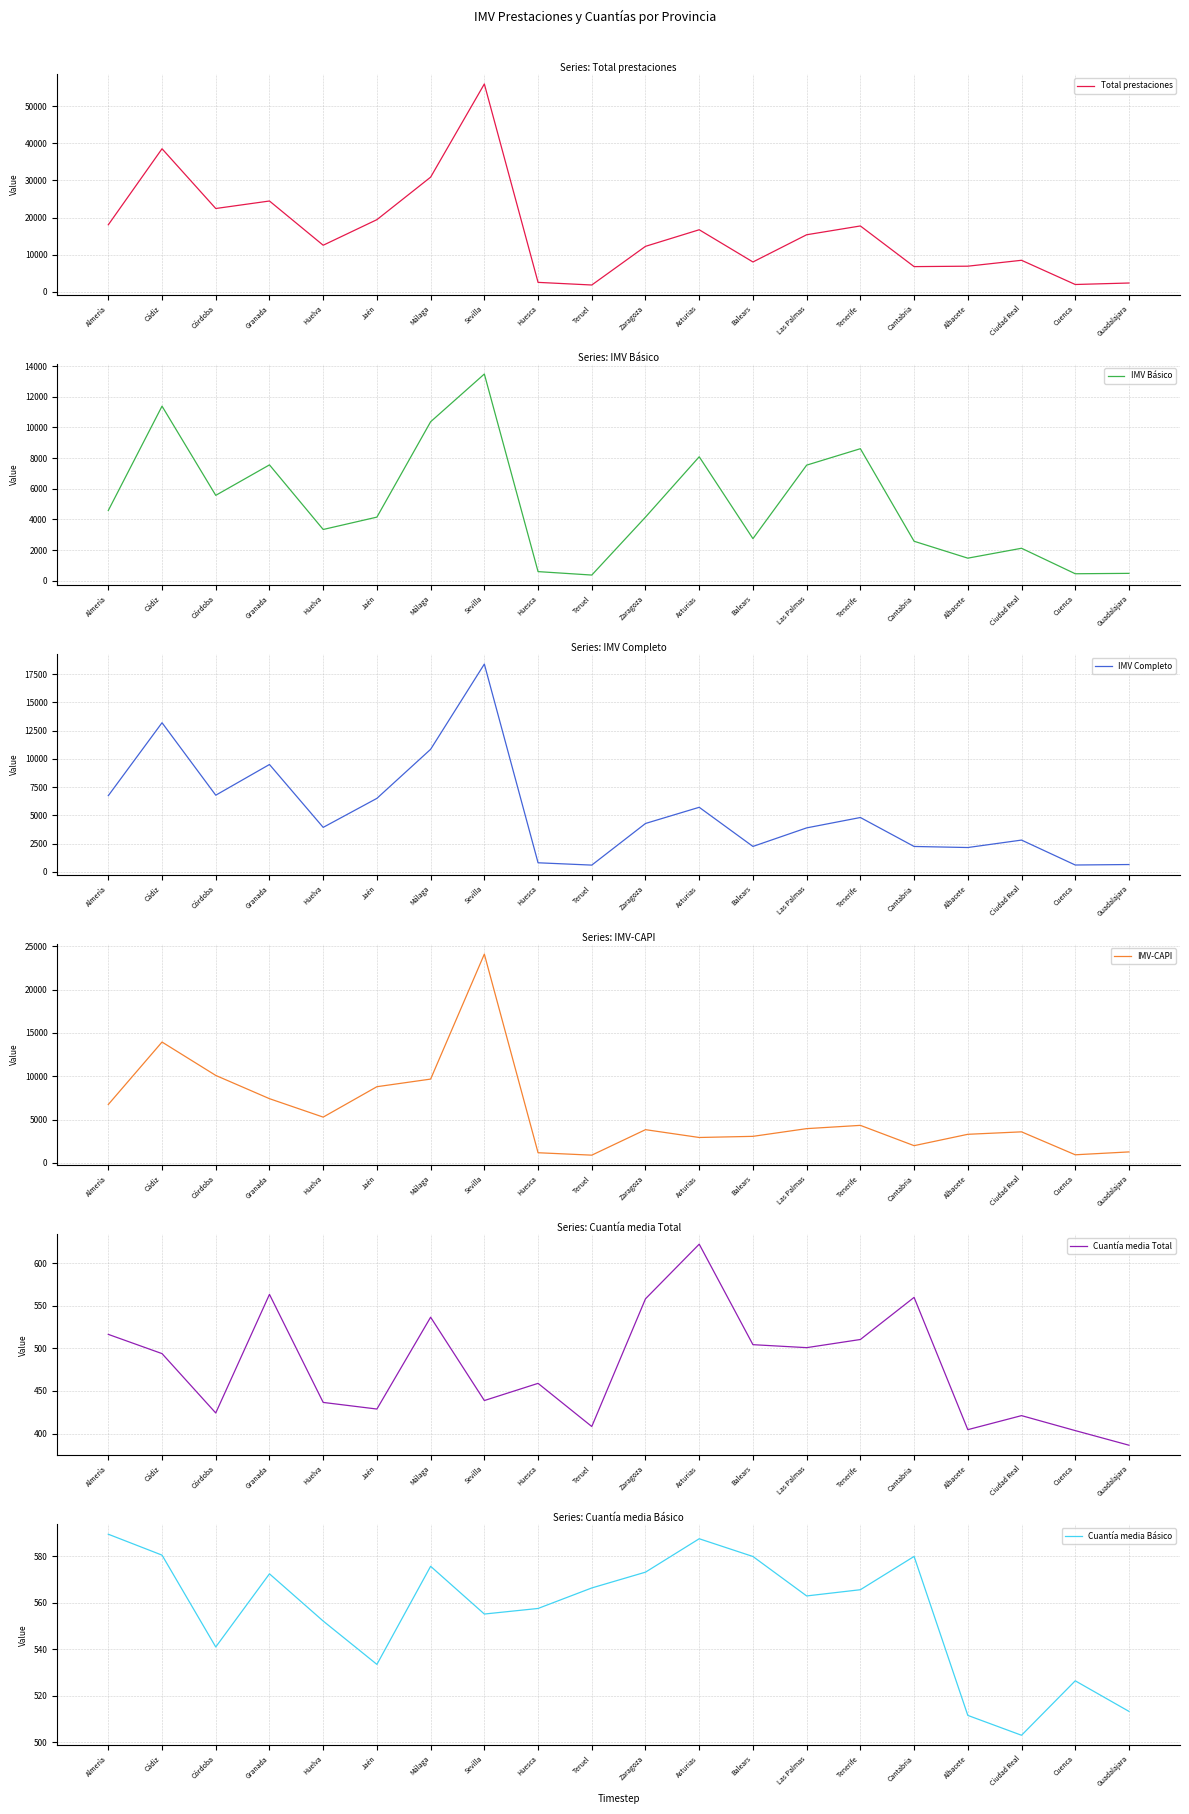

Which series has the largest range (max minus min)?

Total prestaciones